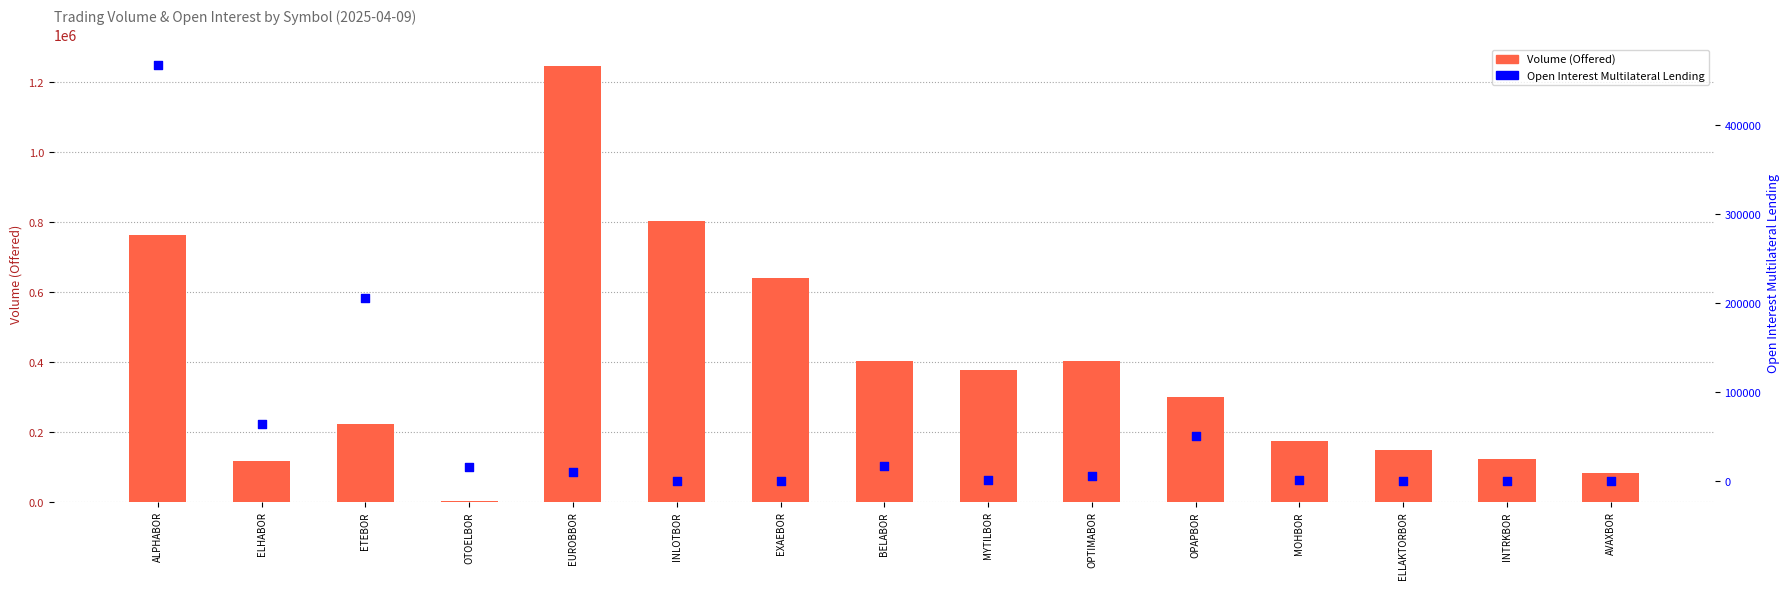

Which series reaches the maximum Y coordinate?

Volume (Offered)